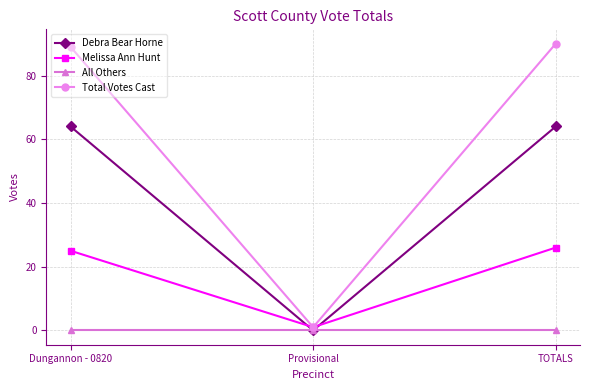

Which series has the largest total across all categories?

Total Votes Cast